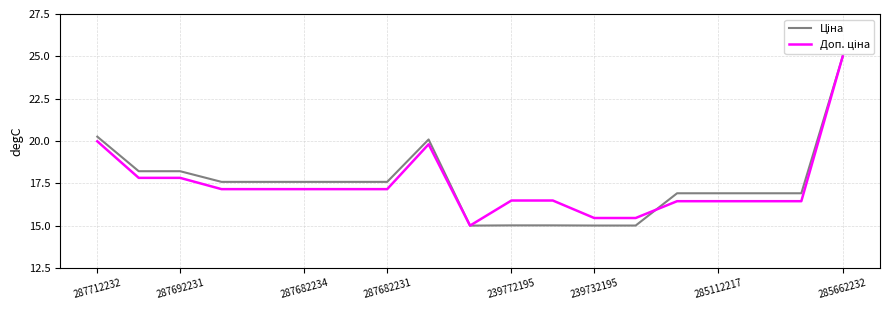

What is the maximum value shown in the chart?

25.0